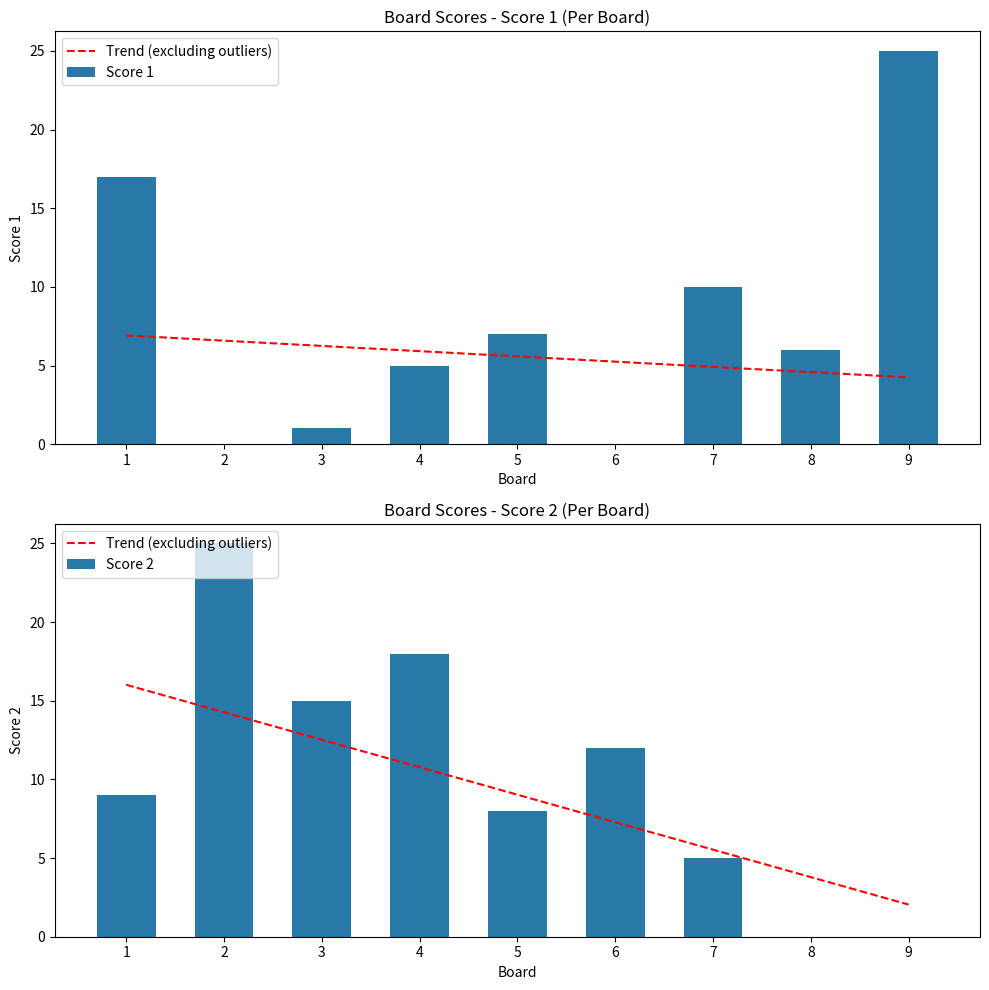

Which series changed the most between 4 and 5?

Score 2